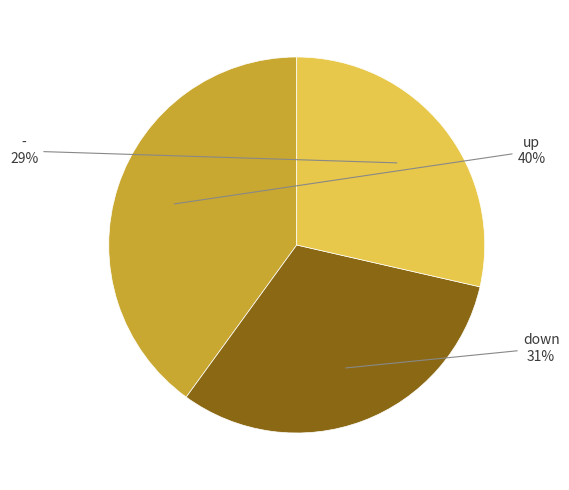

To the nearest percent, what is the difference between the largest and smallest slice percentages?

11%